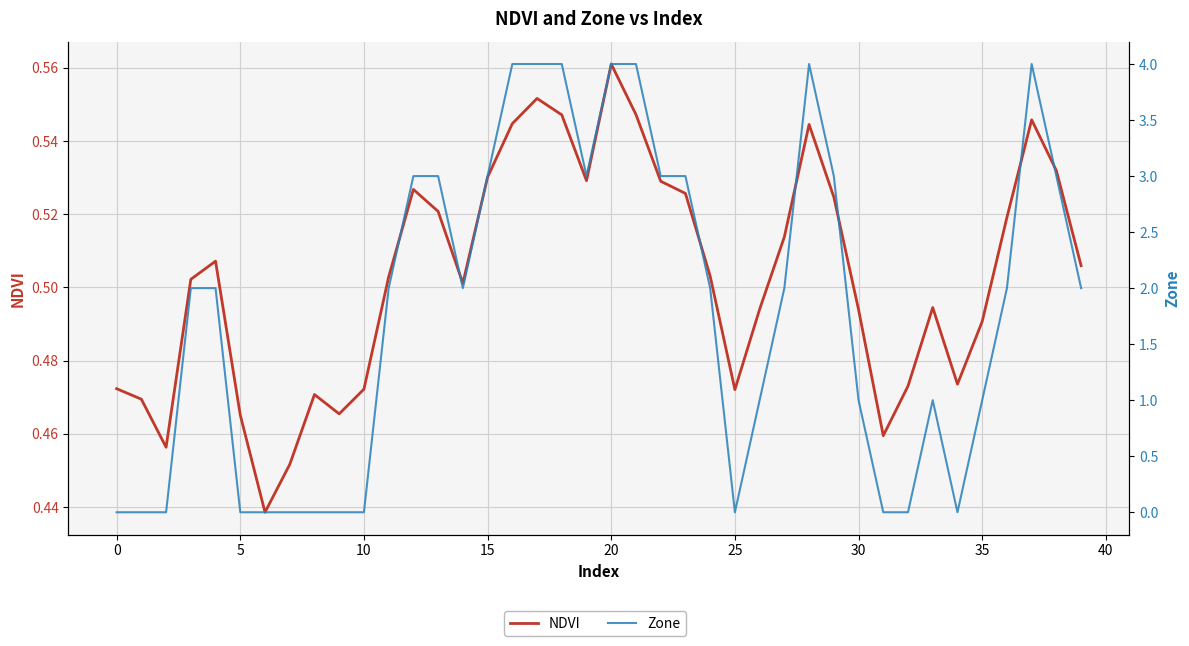

At which category is the sum across all series the highest?

20